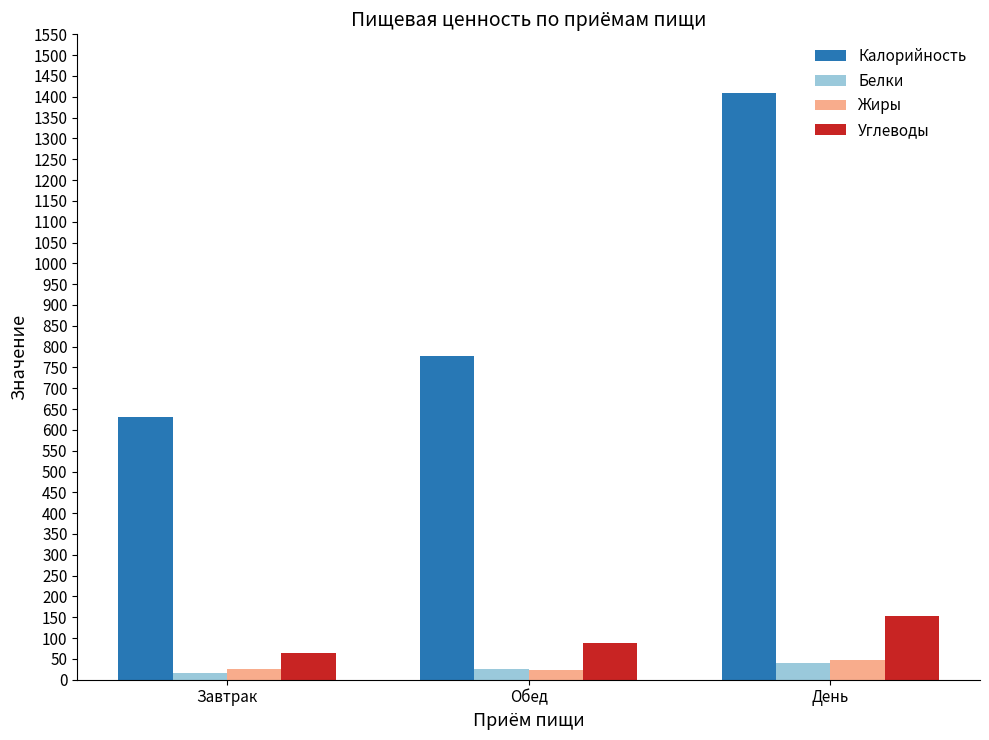

At which label does Углеводы first exceed 89?

Обед